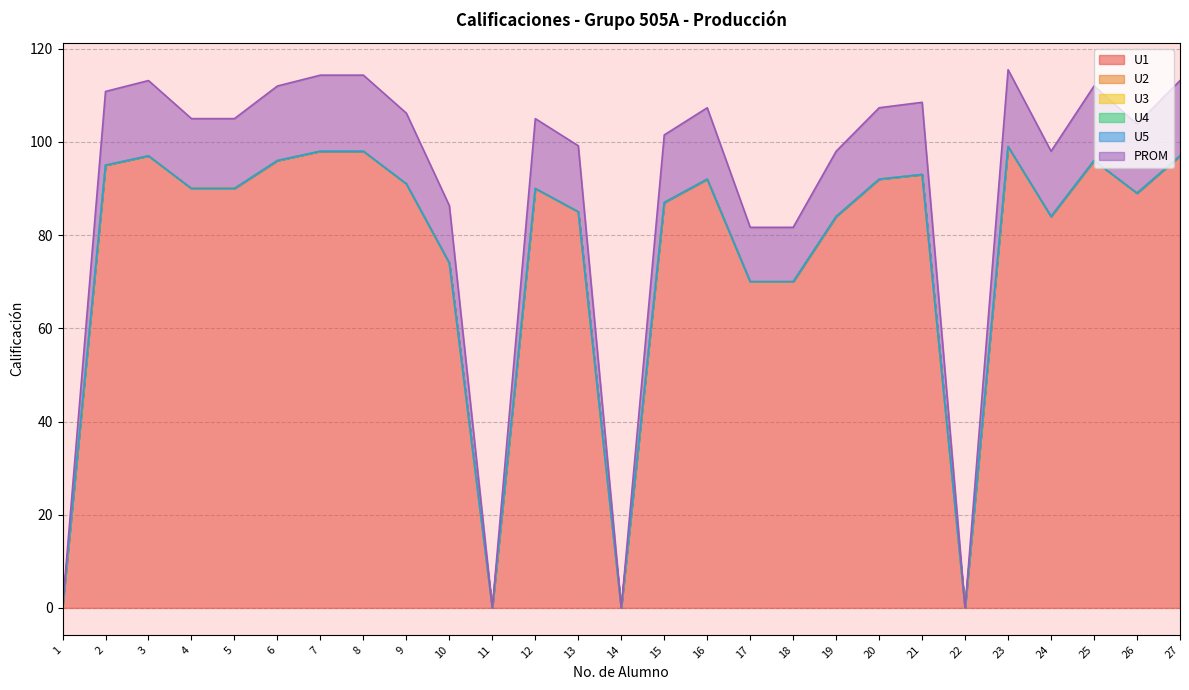

Is the value of U3 at 16 greater than the value of U1 at 20?

No